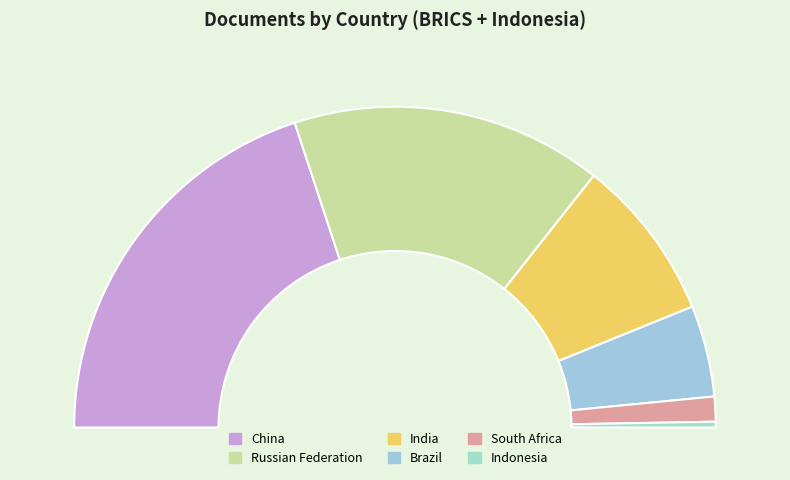

True or false: Russian Federation accounts for 39% of the total.

False